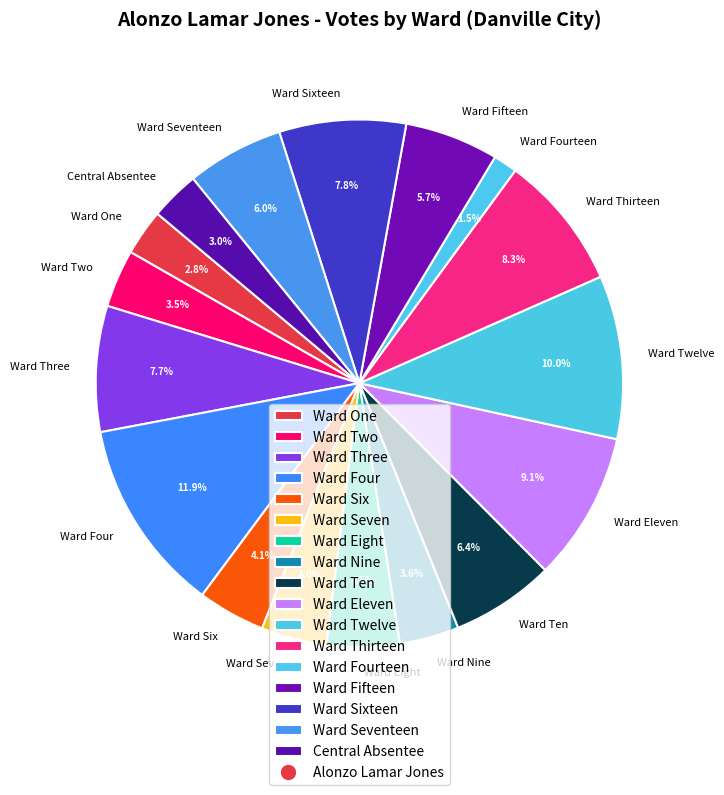

Between Ward Nine and Ward Eight, which is larger?

Ward Eight